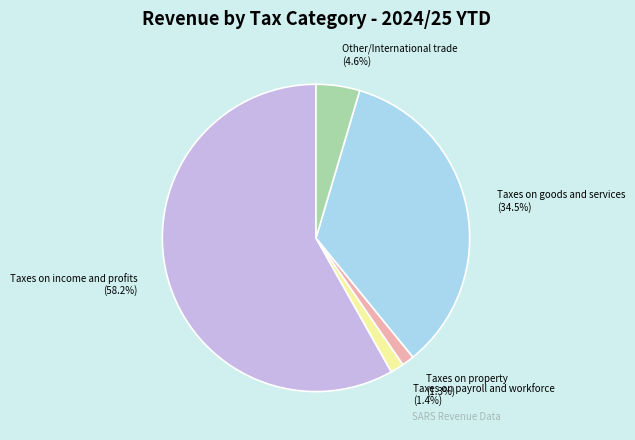

Is there any slice that represents more than half of the pie?

Yes